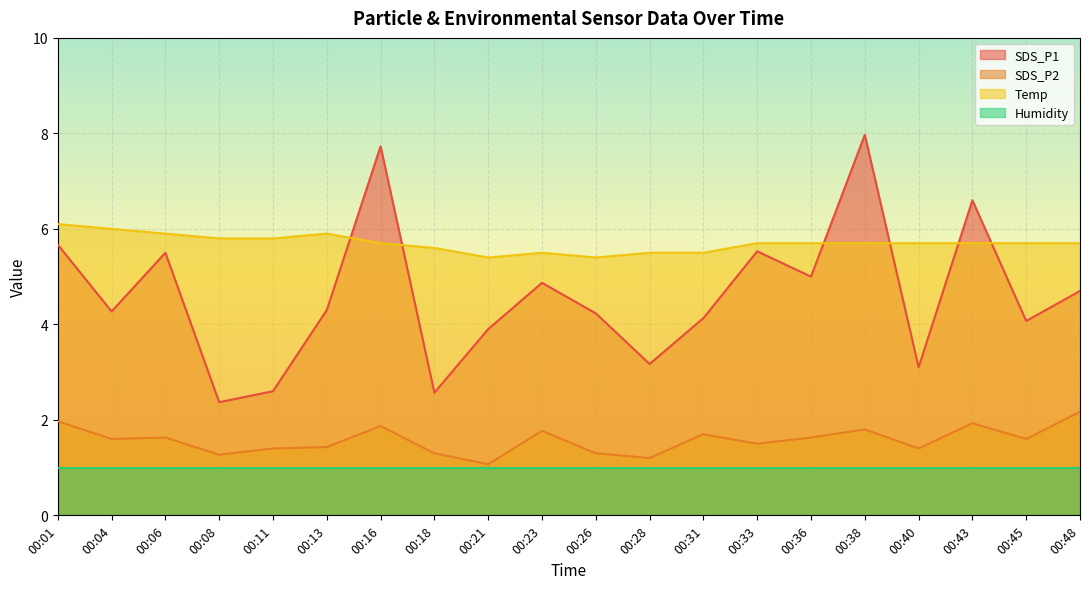

The value of SDS_P1 at 00:43 is 6.6. True or false?

True